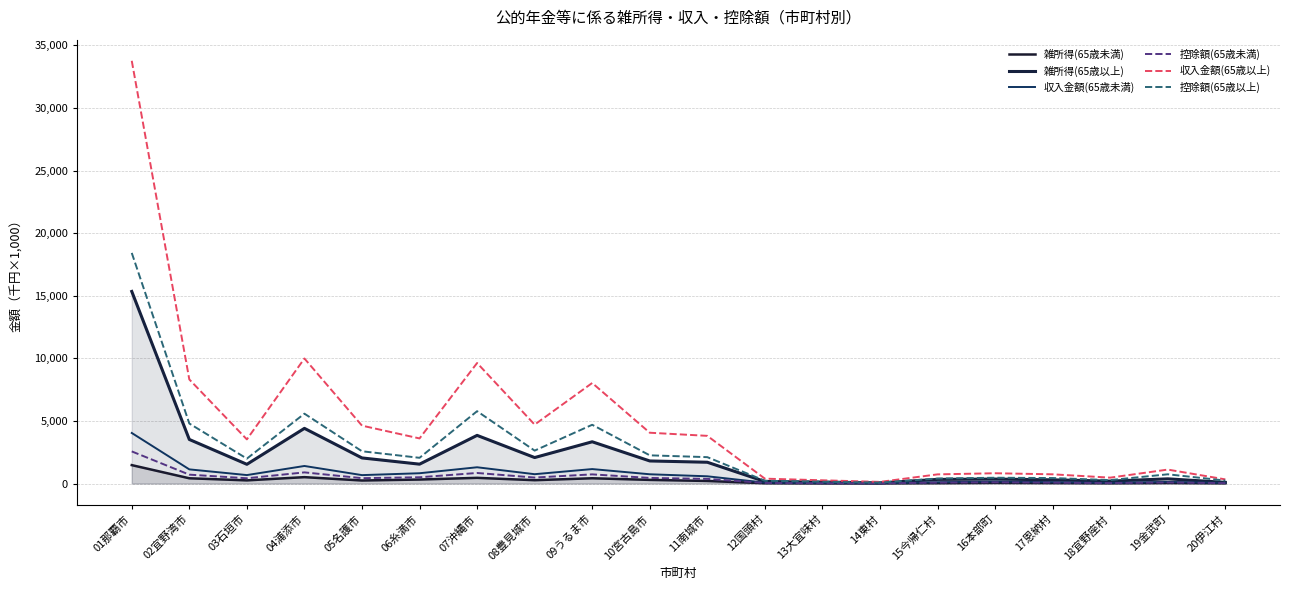

Rank the series by their maximum value, from highest to lowest.

収入金額(65歳以上), 控除額(65歳以上), 雑所得(65歳以上), 収入金額(65歳未満), 控除額(65歳未満), 雑所得(65歳未満)